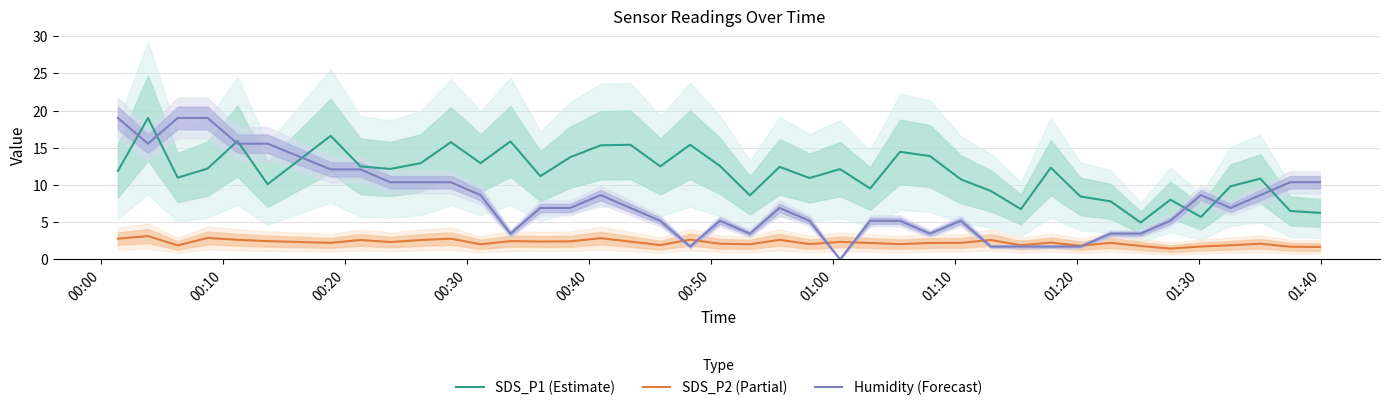

At how many categories does at least one series exceed 14?

13